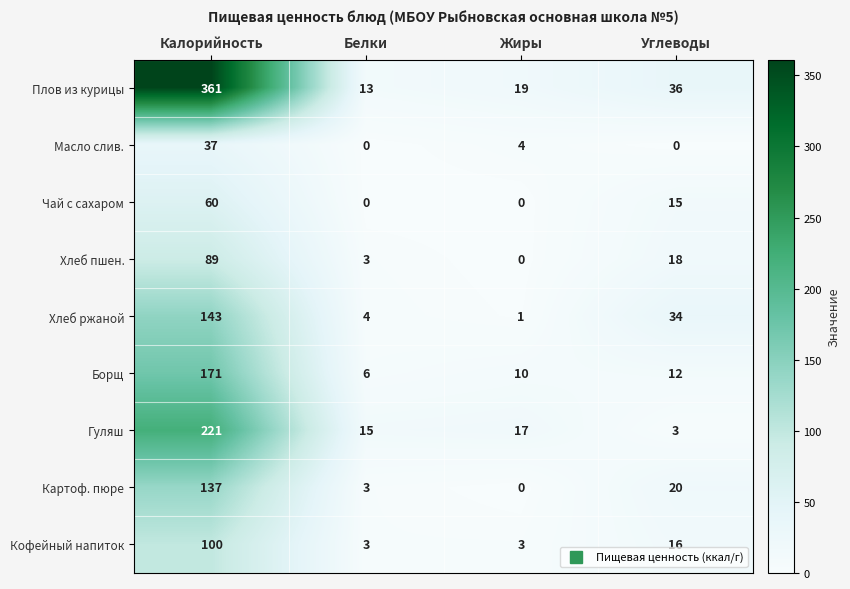

What is the greatest value displayed?

361